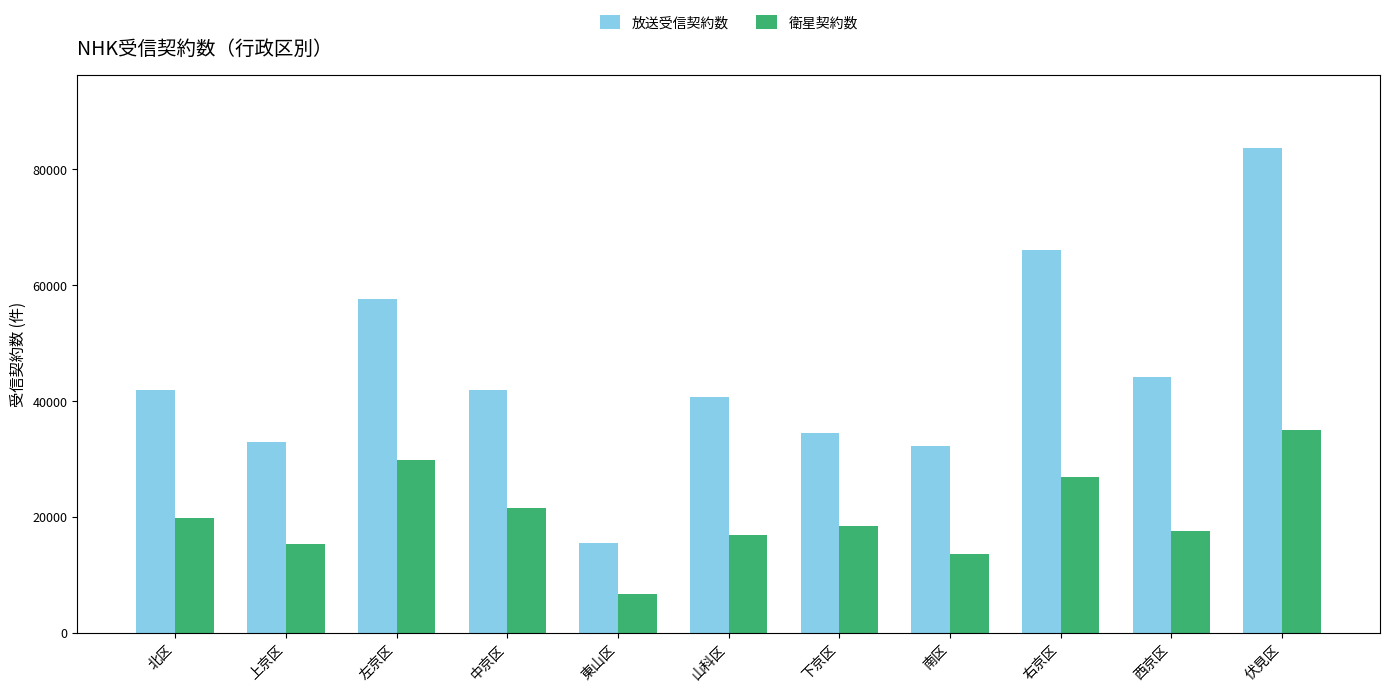

What is the spread (max minus min) of values at 北区?

22118